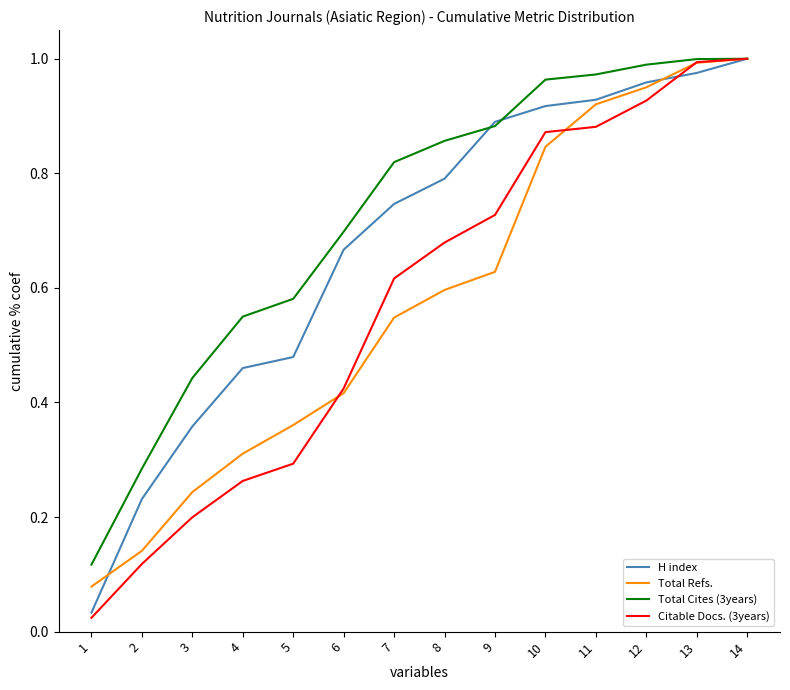

Is it true that Total Cites (3years) equals 1.8 at 14?

False